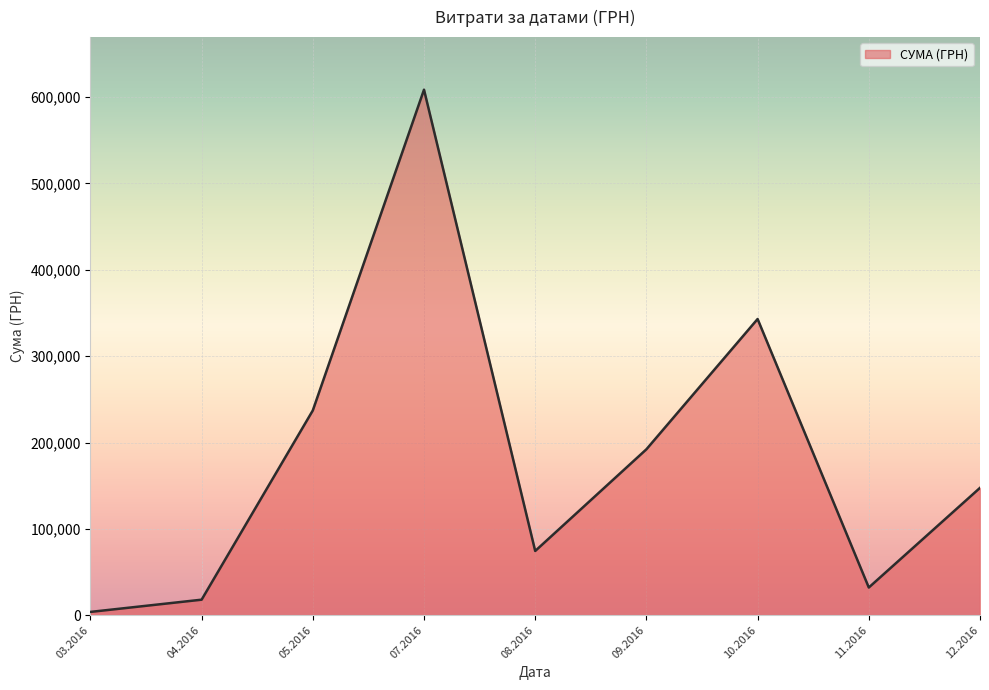

What is the difference between the maximum and second lowest values?

590723.5